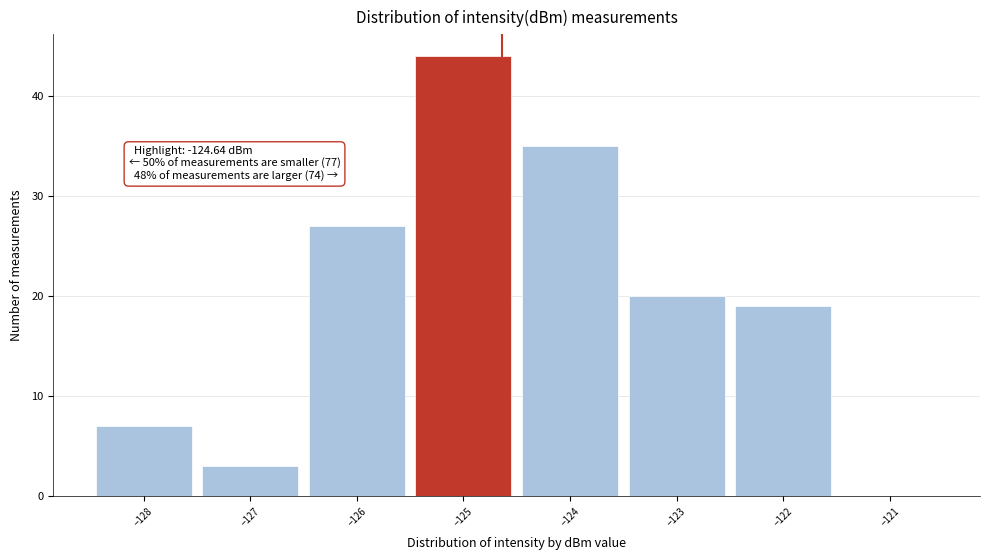

Over which range of the x-axis is the bar tallest?

-125.5 to -124.5